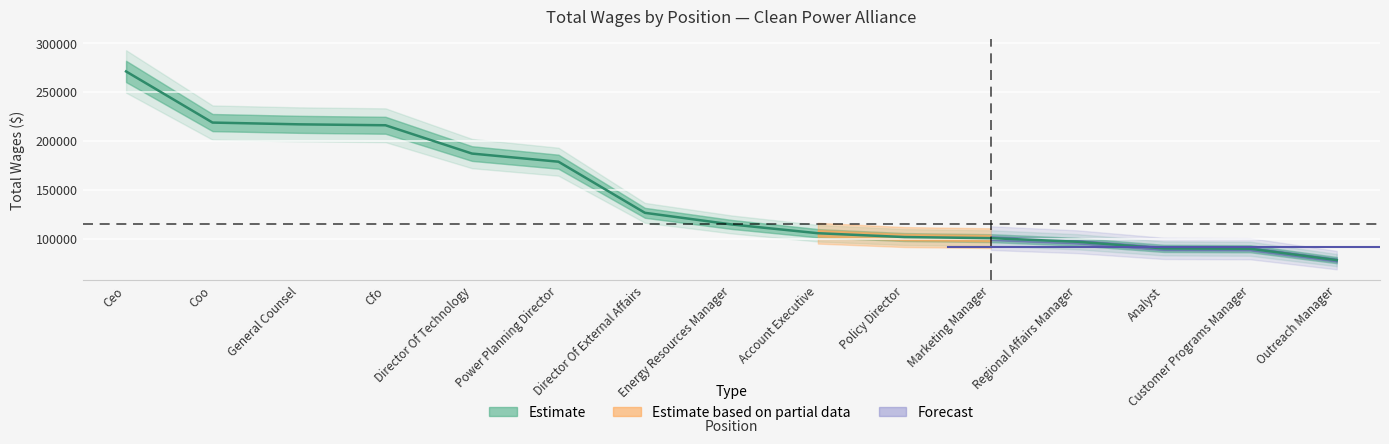

How many data points does each series have?

15